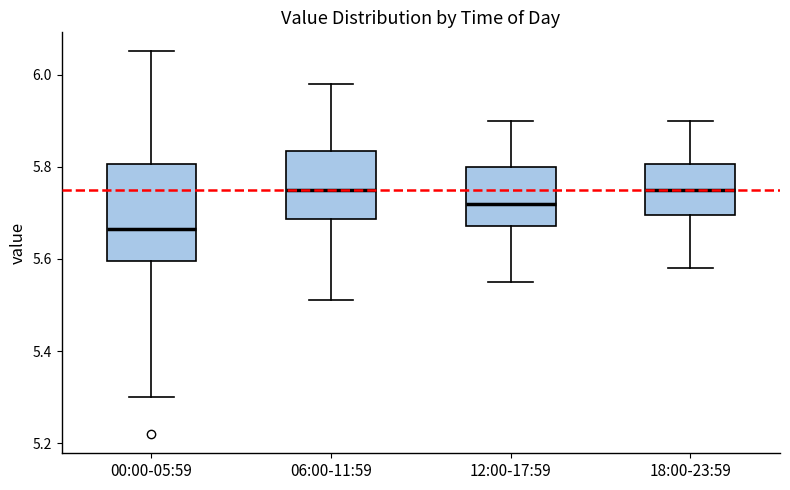

Reading left to right, read every box against the y-axis: the position of its median line, the range the box covers, and the ends of its whiskers. The values are not printed on the chart, so give them approximately, as read against the axis.

00:00-05:59: median 5.66, box 5.60 to 5.80, whiskers 5.30 to 6.06
06:00-11:59: median 5.76, box 5.68 to 5.84, whiskers 5.52 to 5.98
12:00-17:59: median 5.72, box 5.68 to 5.80, whiskers 5.56 to 5.90
18:00-23:59: median 5.76, box 5.70 to 5.80, whiskers 5.58 to 5.90